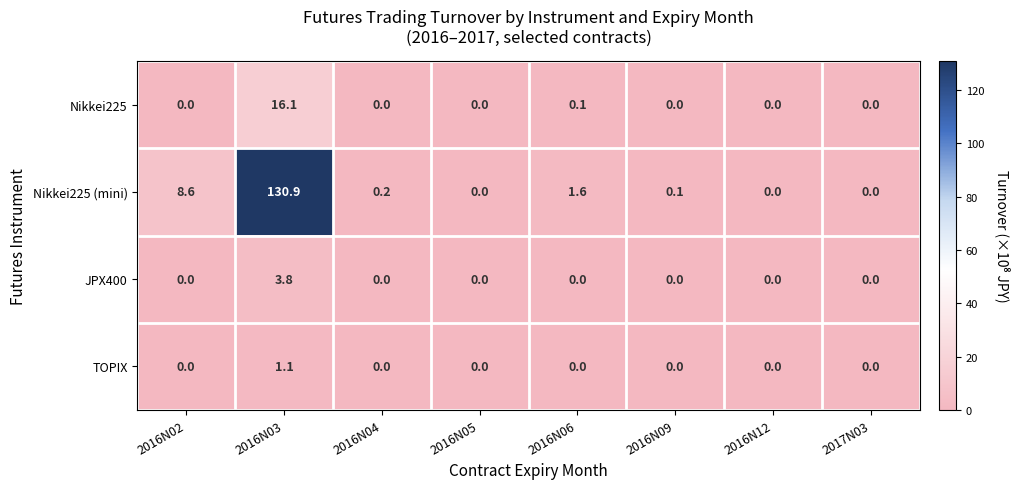

What is the total value across all series at 2016N06?

1.7